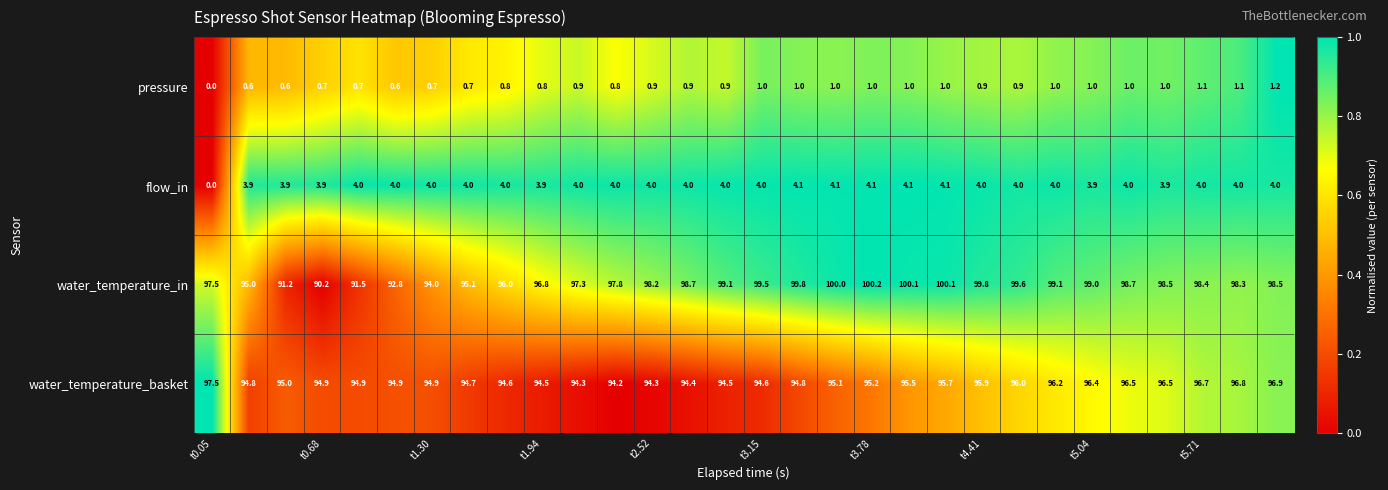

What is the average value of the water_temperature_in series?

97.4